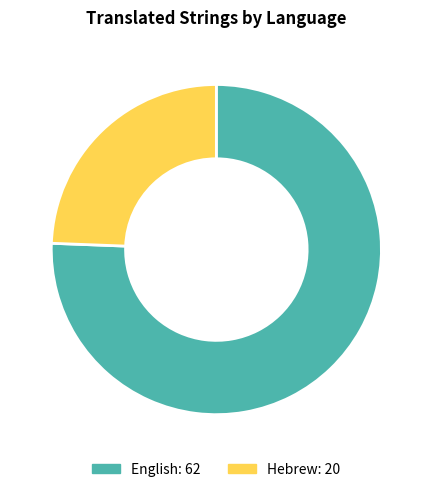

Count the number of slices in the pie.

2